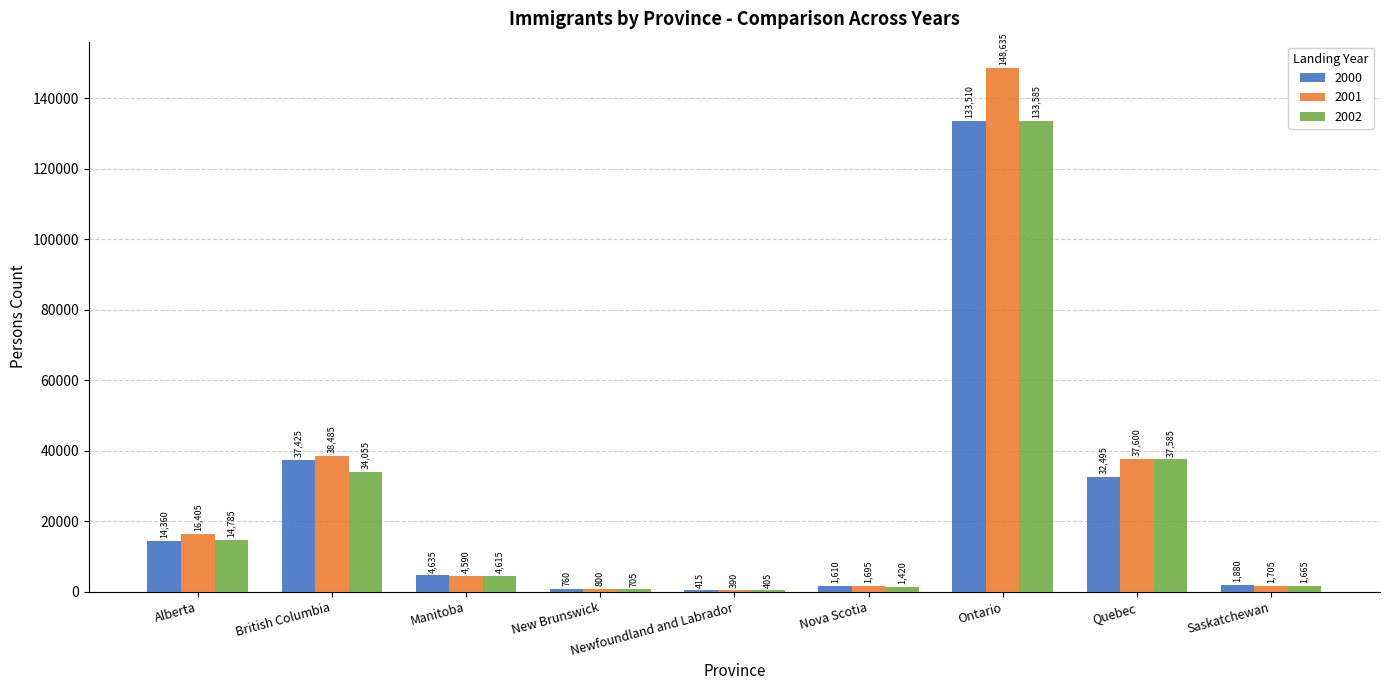

At which label is 2000 closest to 66962?

British Columbia